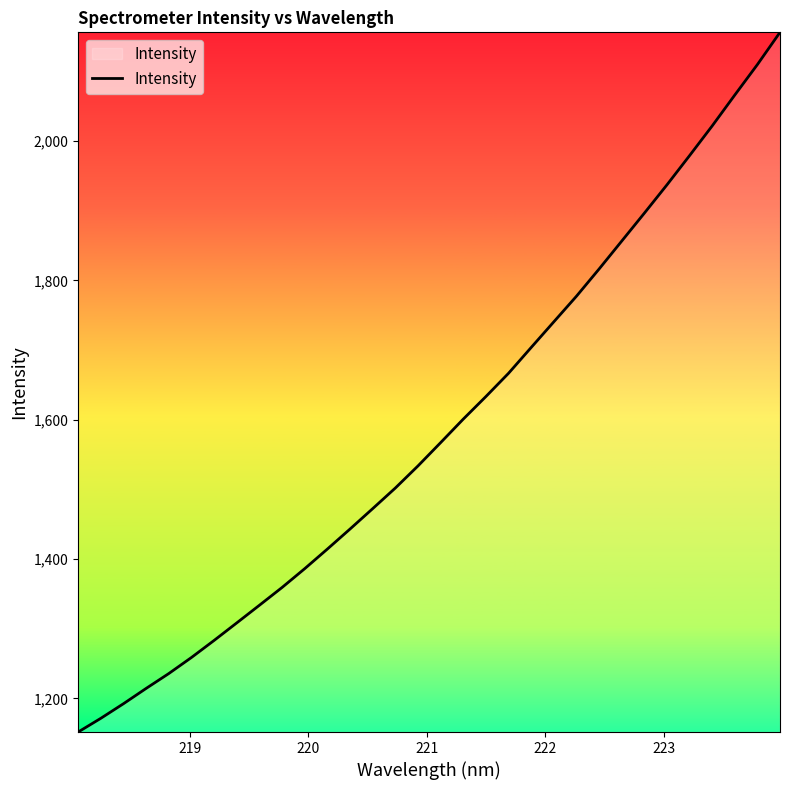

What is the minimum value shown in the chart?

1151.6